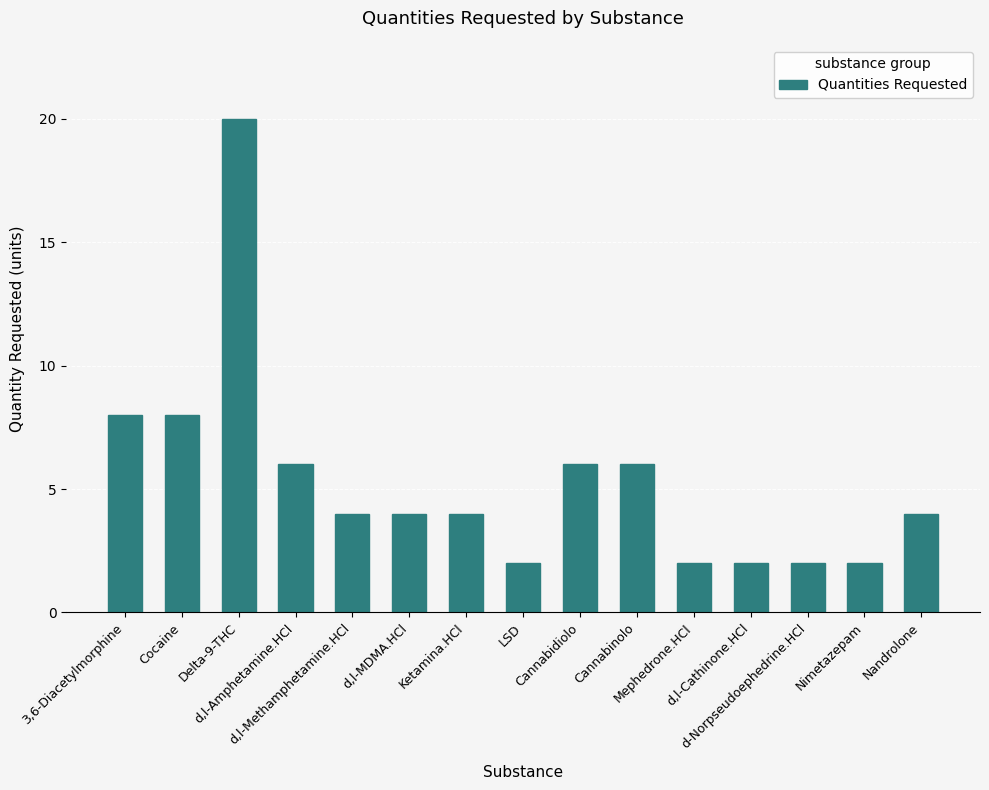

What is the value of the 15th bar from the left?

4